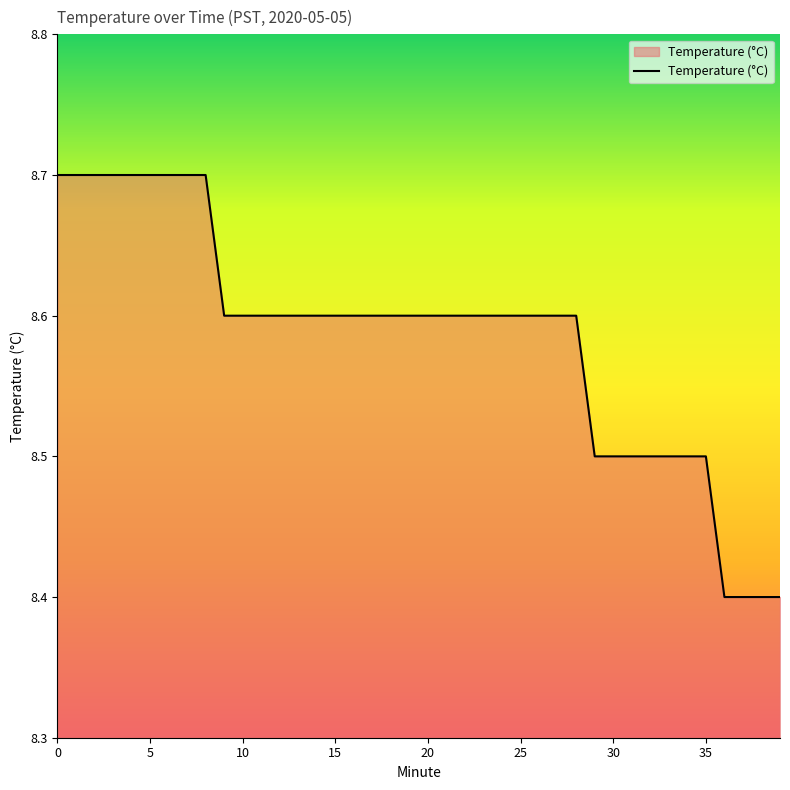

Count the values in the range 8 to 9.

40